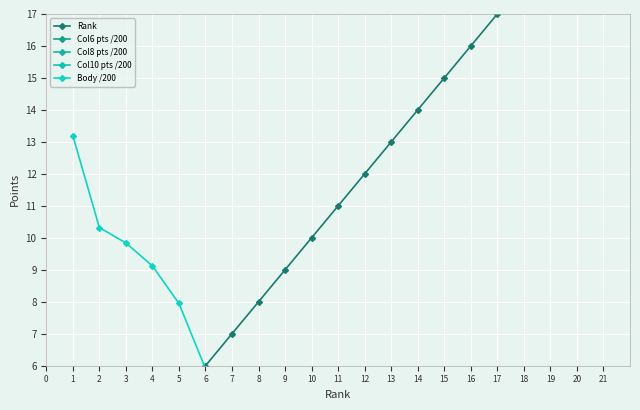

How many series are shown in this chart?

5